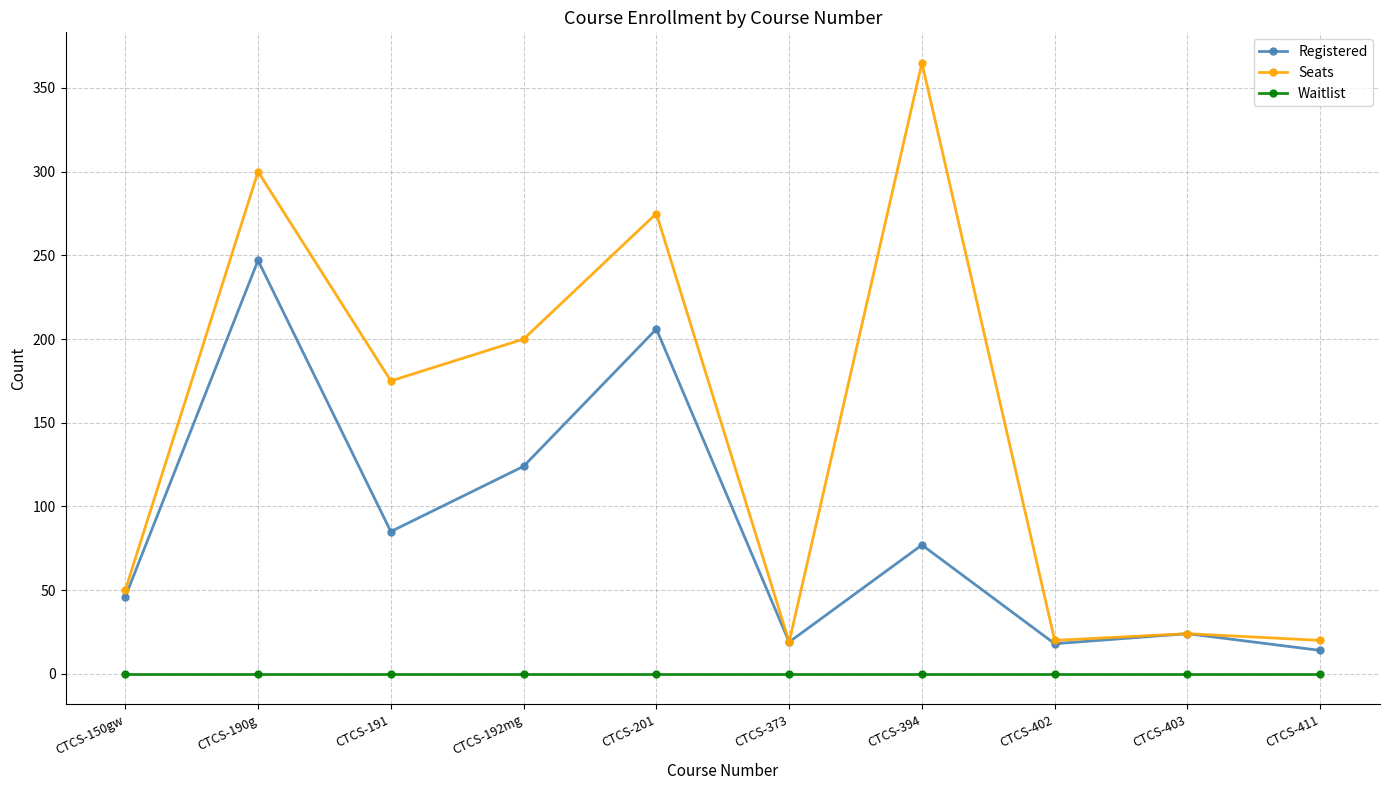

Rank the series at CTCS-201 from lowest to highest value.

Waitlist, Registered, Seats